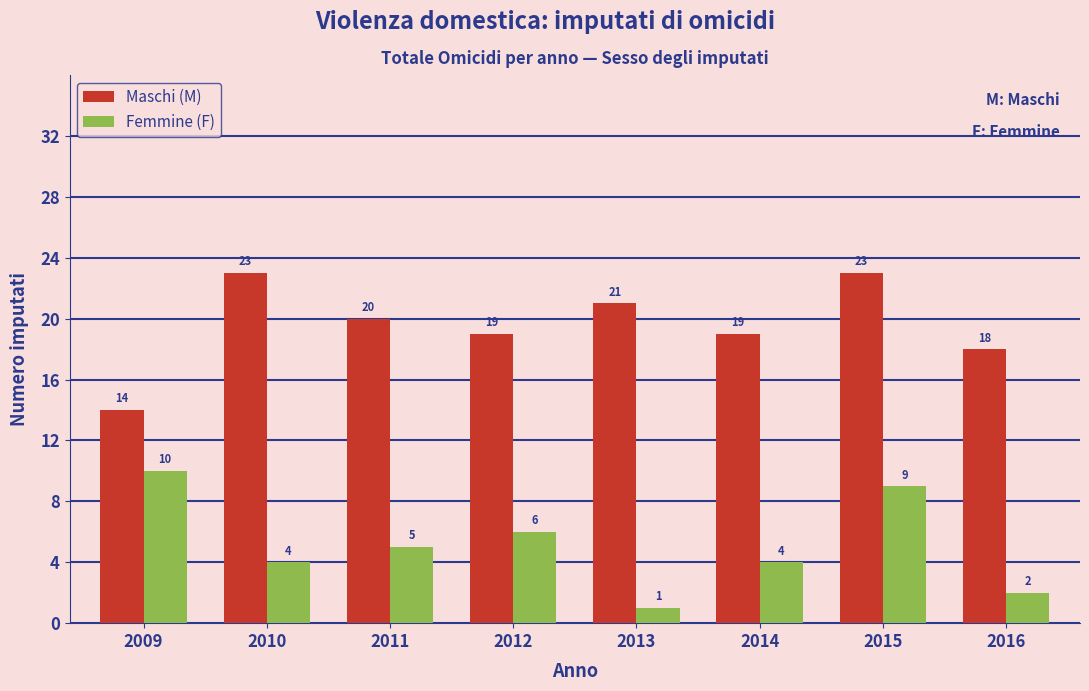

Reading left to right, what are all the values shown in this chart?

Maschi (M): 14	23	20	19	21	19	23	18
Femmine (F): 10	4	5	6	1	4	9	2